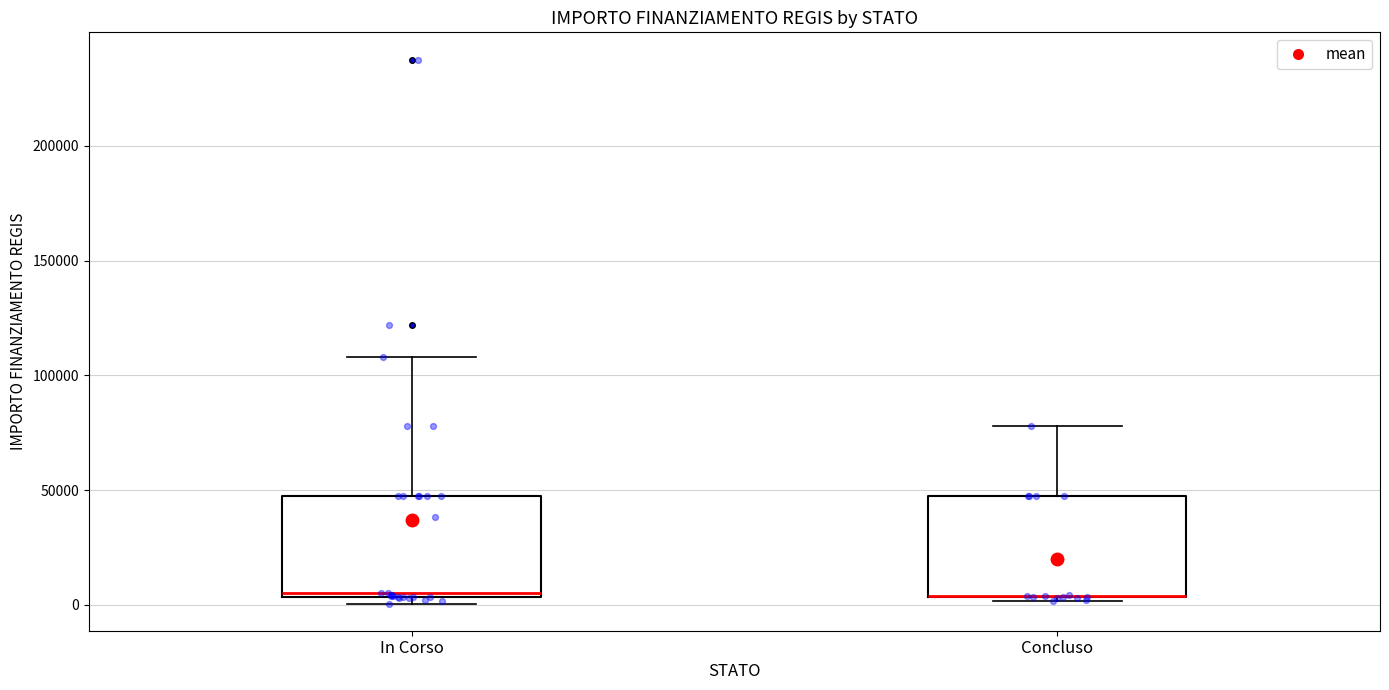

Reading left to right, read every box against the y-axis: the position of its median line, the range the box covers, and the ends of its whiskers. The values are not printed on the chart, so give them approximately, as read against the axis.

In Corso: median 5000 (just above the box's lower edge), box 5000 to 45000, whiskers 0 to 110000
Concluso: median 5000 (drawn on the box's lower edge), box 5000 to 45000, whiskers 0 to 80000